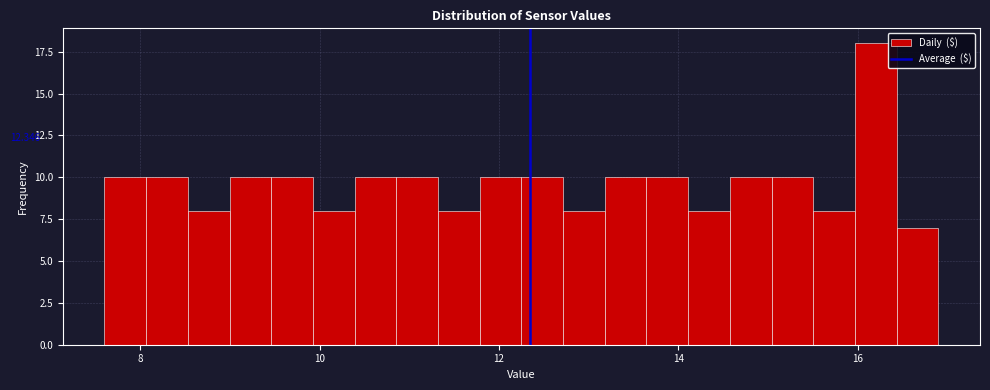

Around what value on the x-axis is the tallest bar? Give the approximate position of its centre, as read against the axis.

16.2